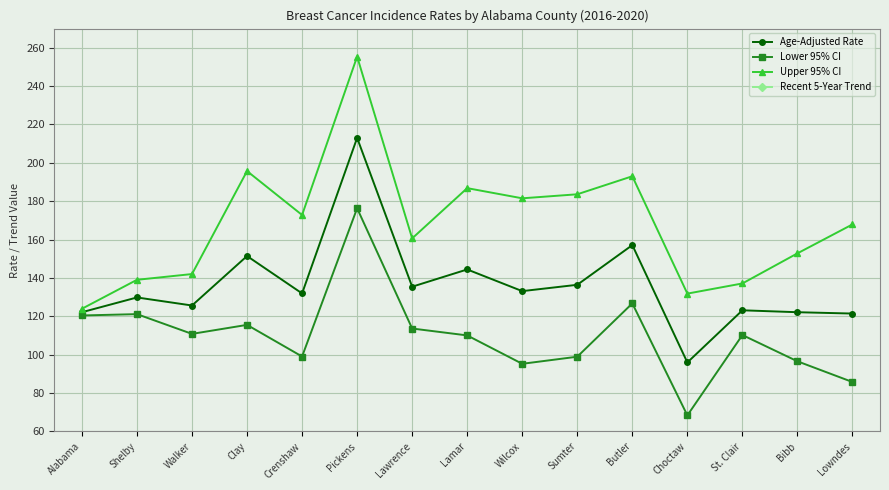

At which label is Age-Adjusted Rate closest to 154?

Clay